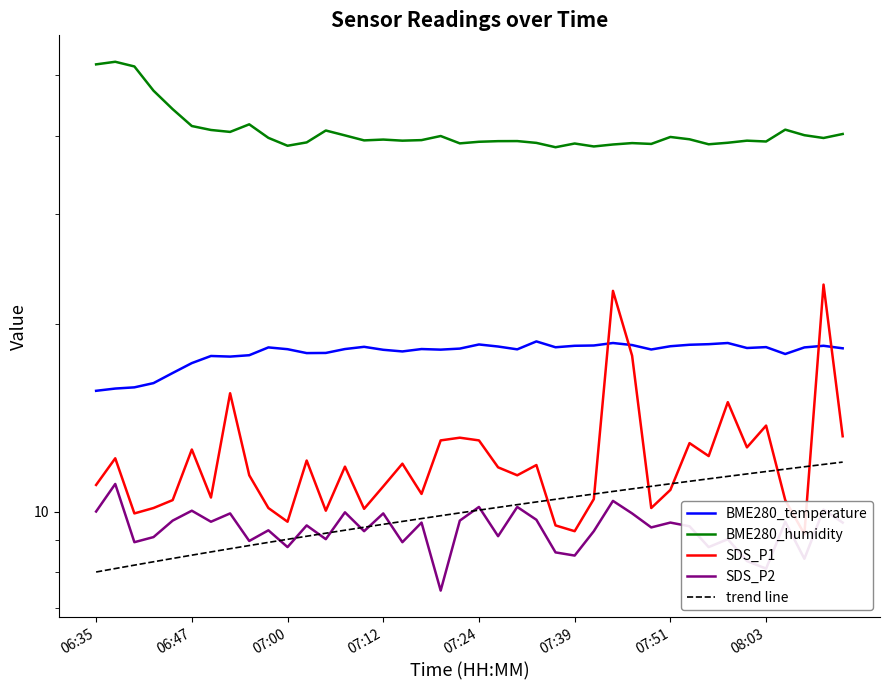

The value of SDS_P2 at 07:00 is 8.9. True or false?

True